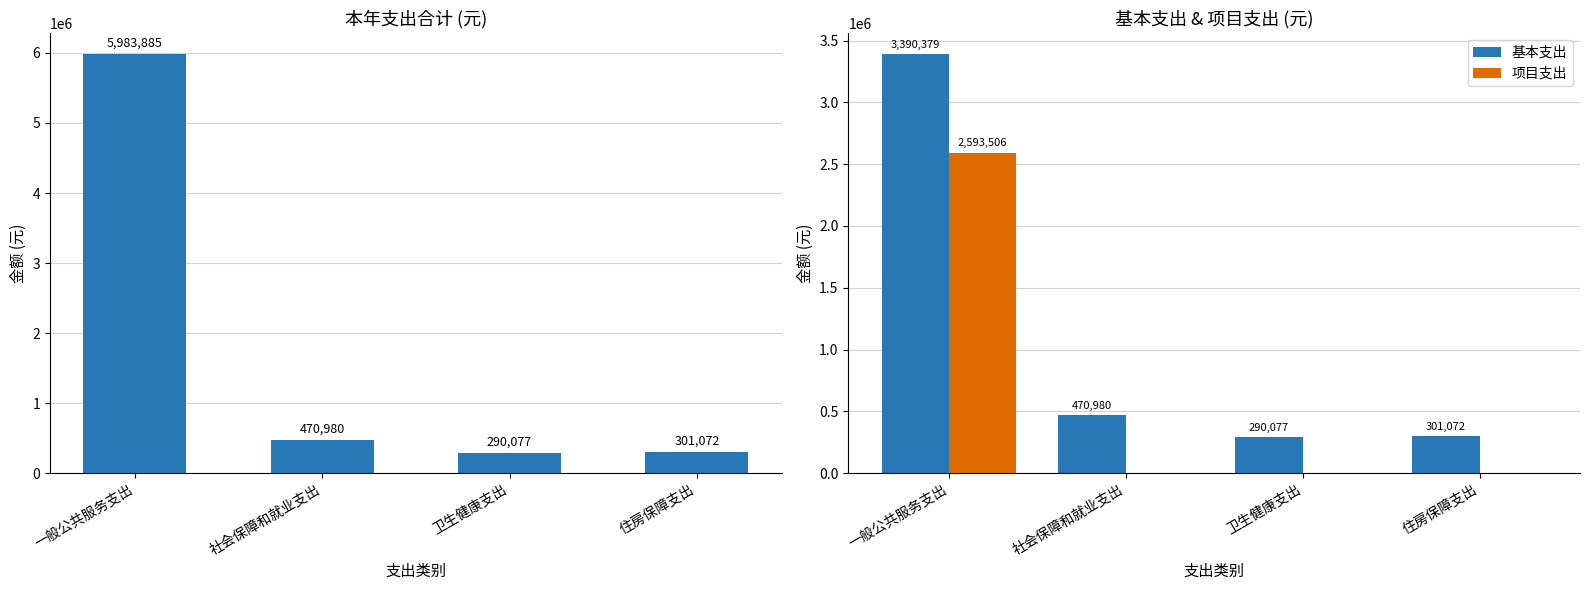

Reading right to left, what are all the values shown in this chart?

本年支出合计: 住房保障支出=301071.8	卫生健康支出=290076.7	社会保障和就业支出=470980.3	一般公共服务支出=5983885.0
基本支出: 住房保障支出=301071.8	卫生健康支出=290076.7	社会保障和就业支出=470980.3	一般公共服务支出=3390378.7
项目支出: 住房保障支出=0.0	卫生健康支出=0.0	社会保障和就业支出=0.0	一般公共服务支出=2593506.2